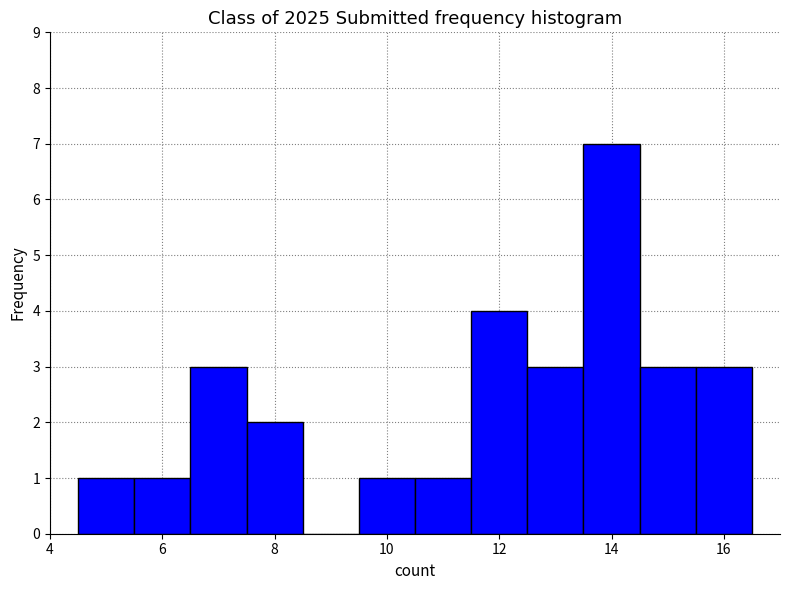

How tall is the bar that spans 12.5 to 13.5 on the x-axis? Neither the bar edges nor the heights are printed on the chart, so give them approximately, as read against the axes.

3